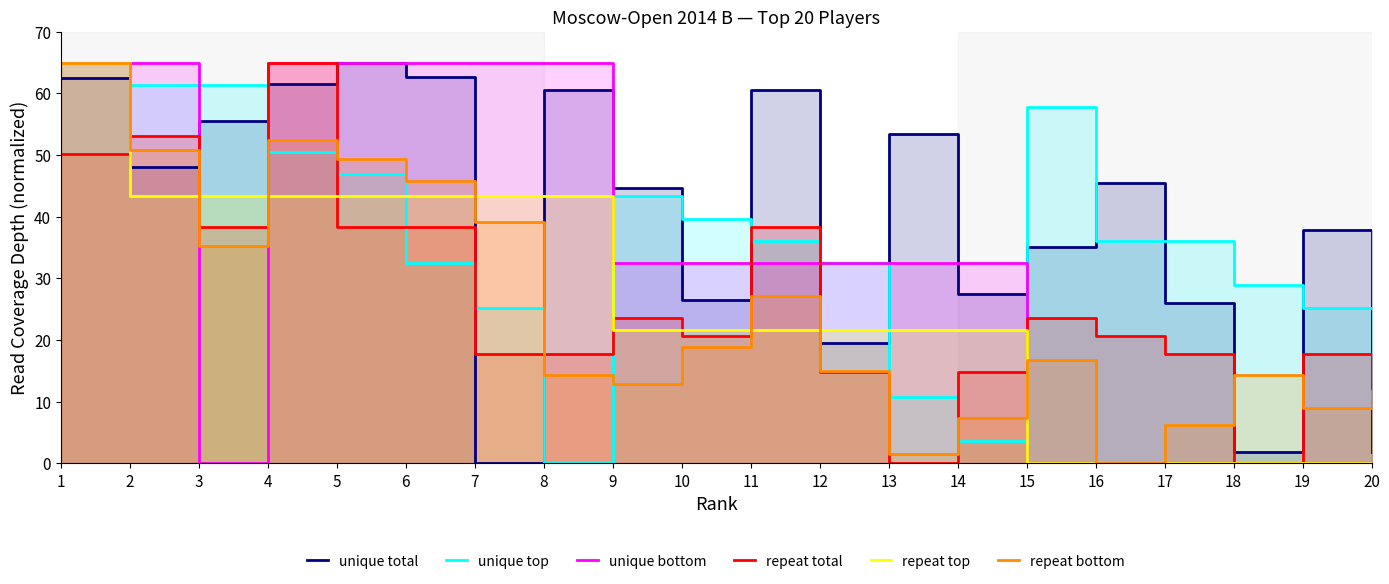

At which label does unique top first exceed 36?

1